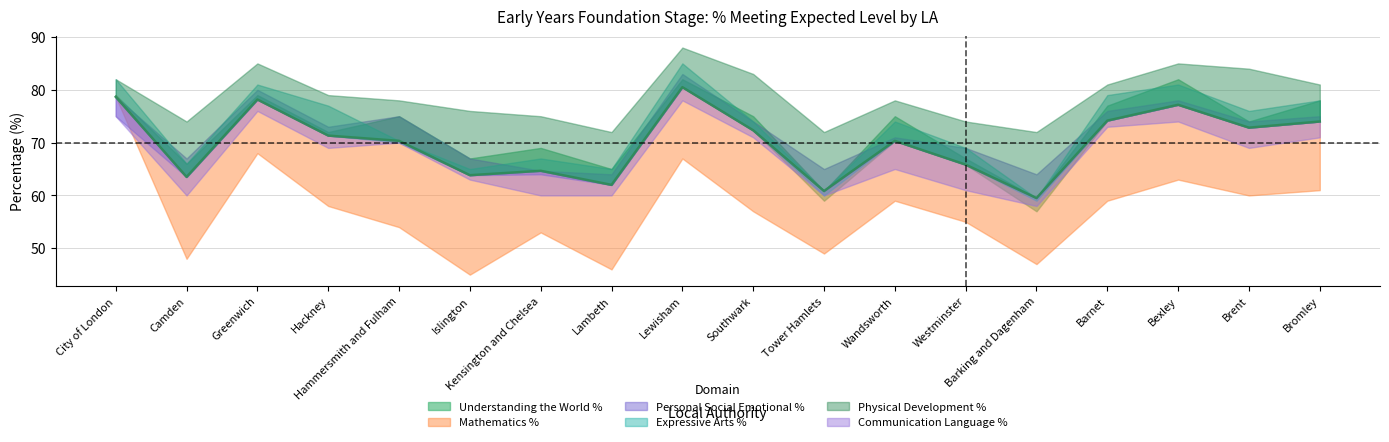

At which category is the sum across all series the highest?

Lewisham